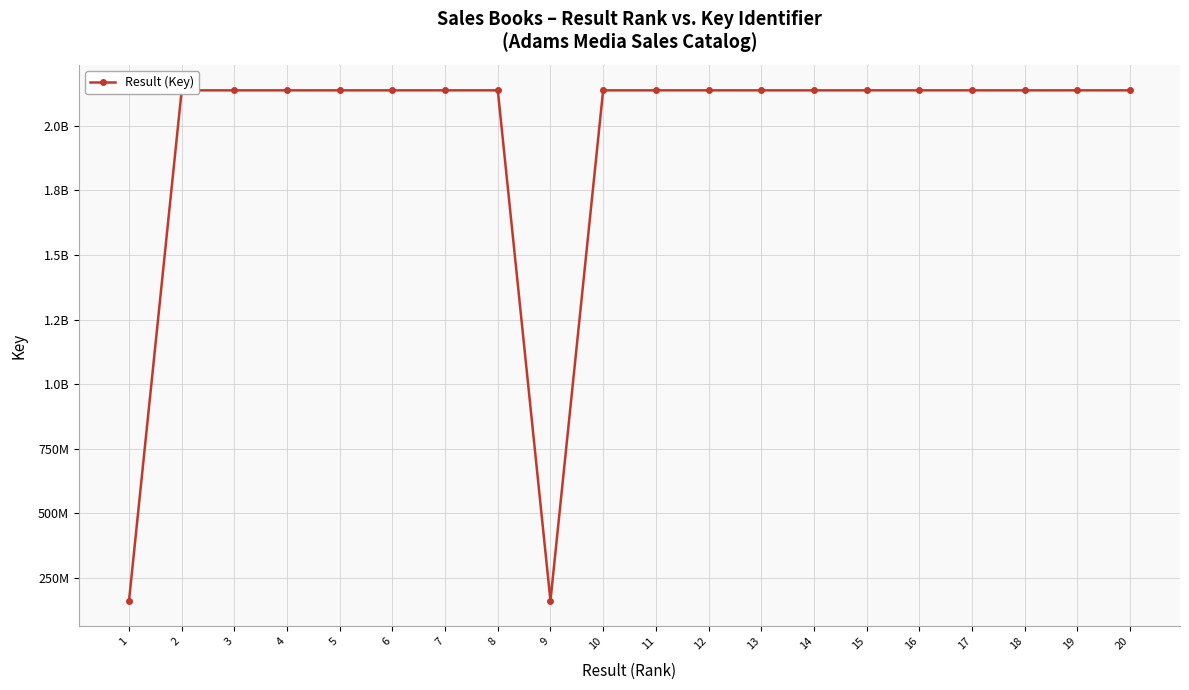

Approximately how many times larger is the value at 8 compared to 18?

1.0